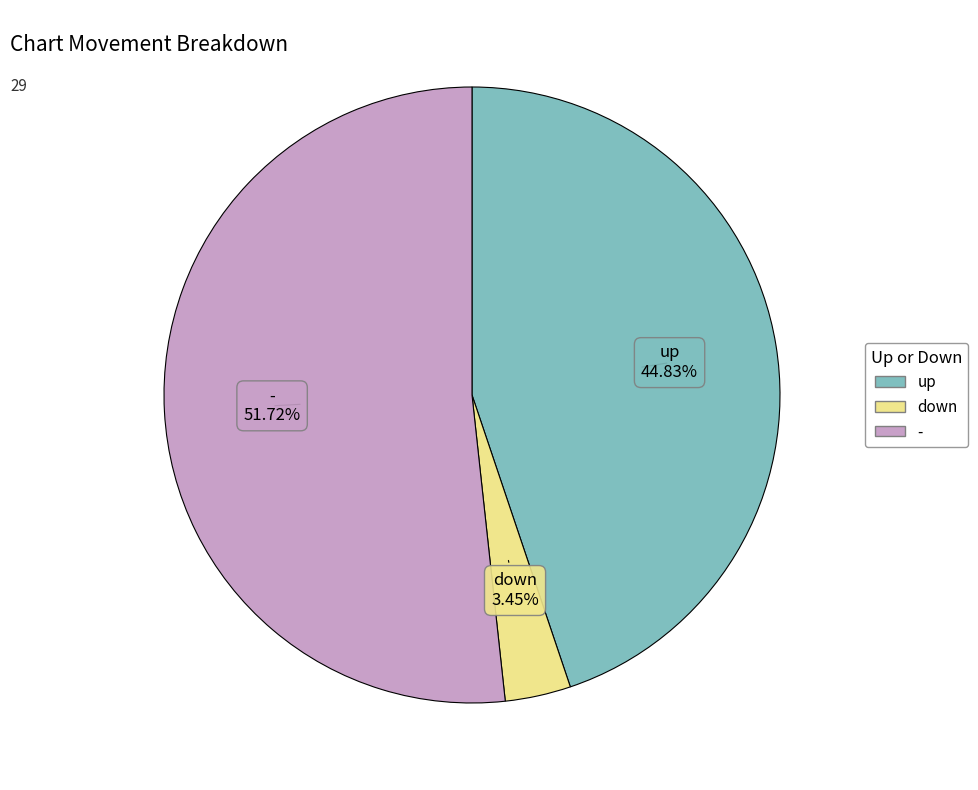

Count the number of slices in the pie.

3